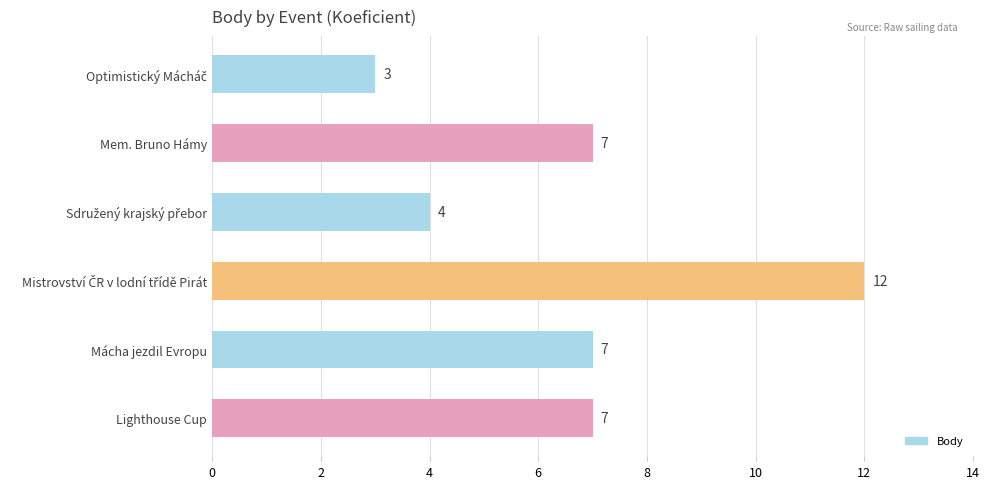

What is the maximum value shown in the chart?

12